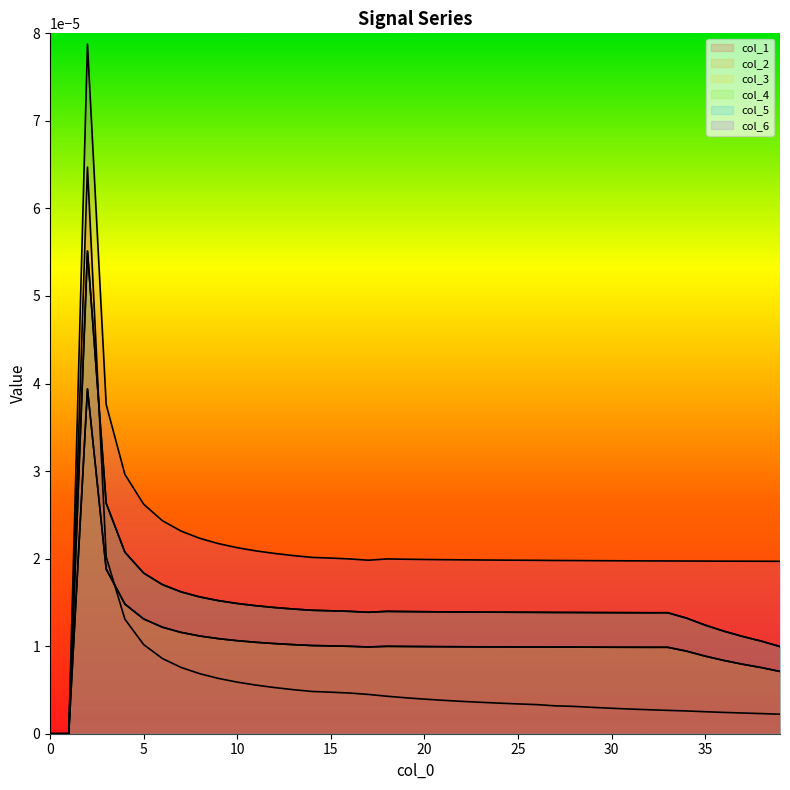

How many interior local valleys does the col_2 series have?

2